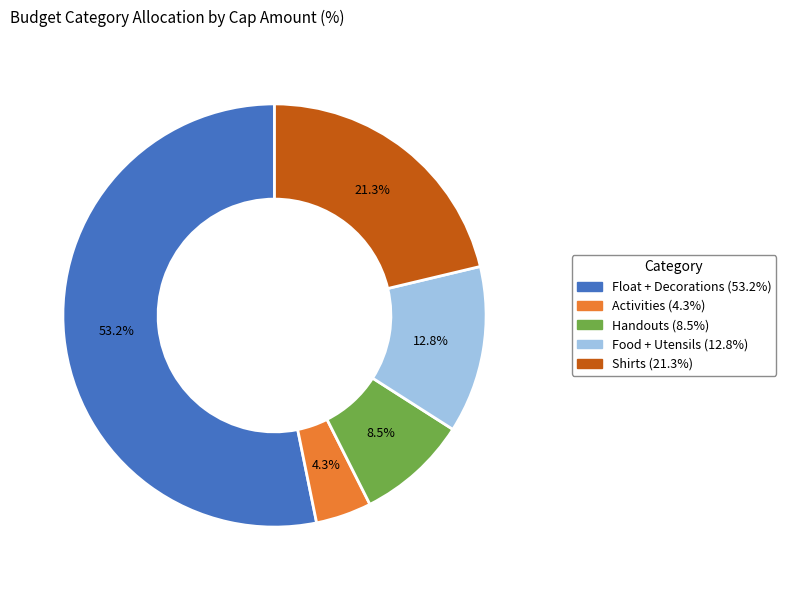

Is there a majority slice in this chart?

Yes